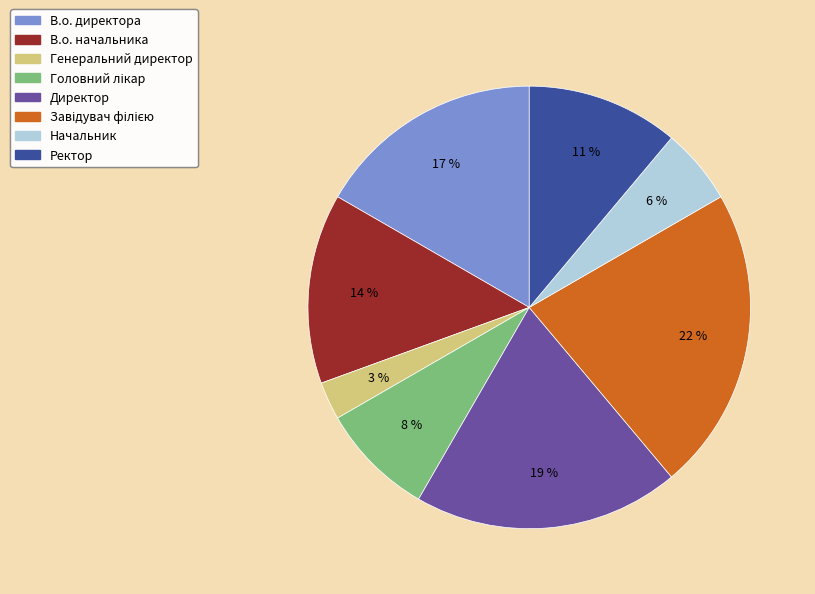

Is there a majority slice in this chart?

No